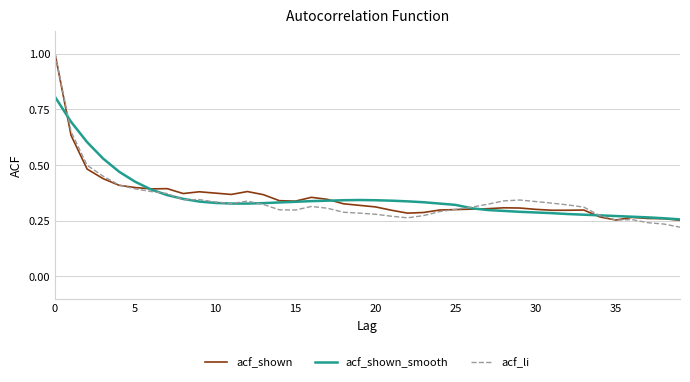

What is the maximum value for acf_li?

1.0